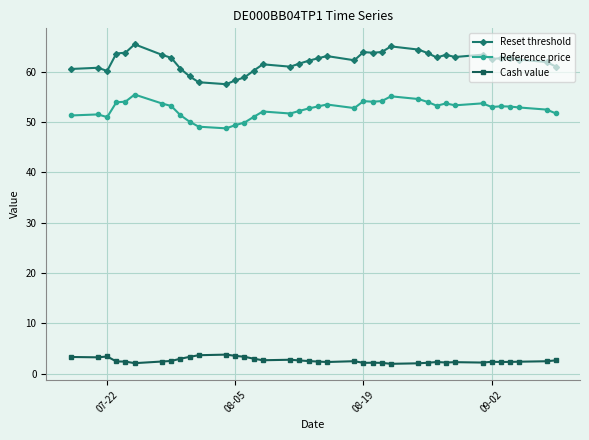

At how many categories does at least one series exceed 6?

38